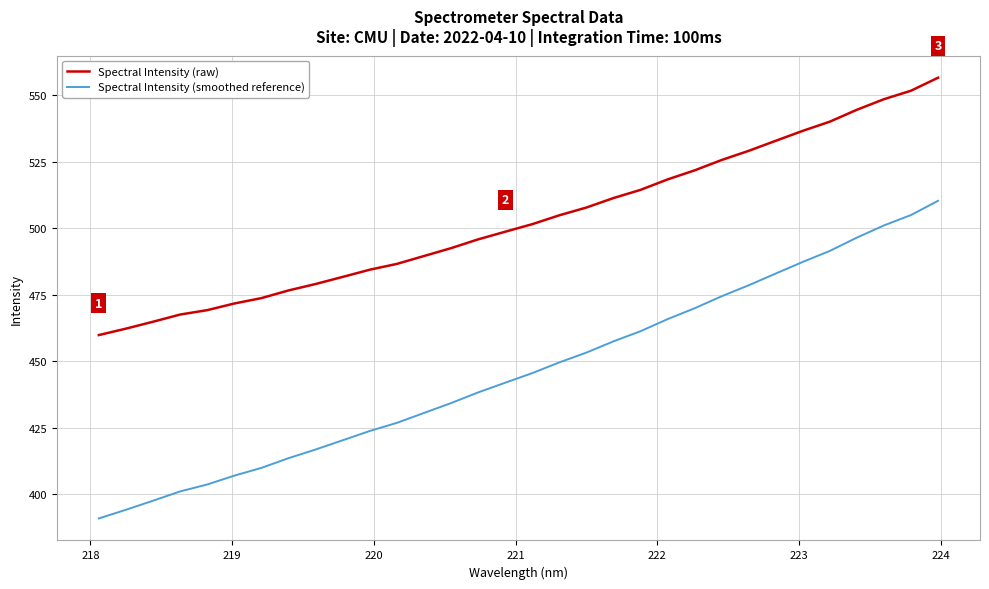

What is the lowest value of the Spectral Intensity (raw) series?

459.8